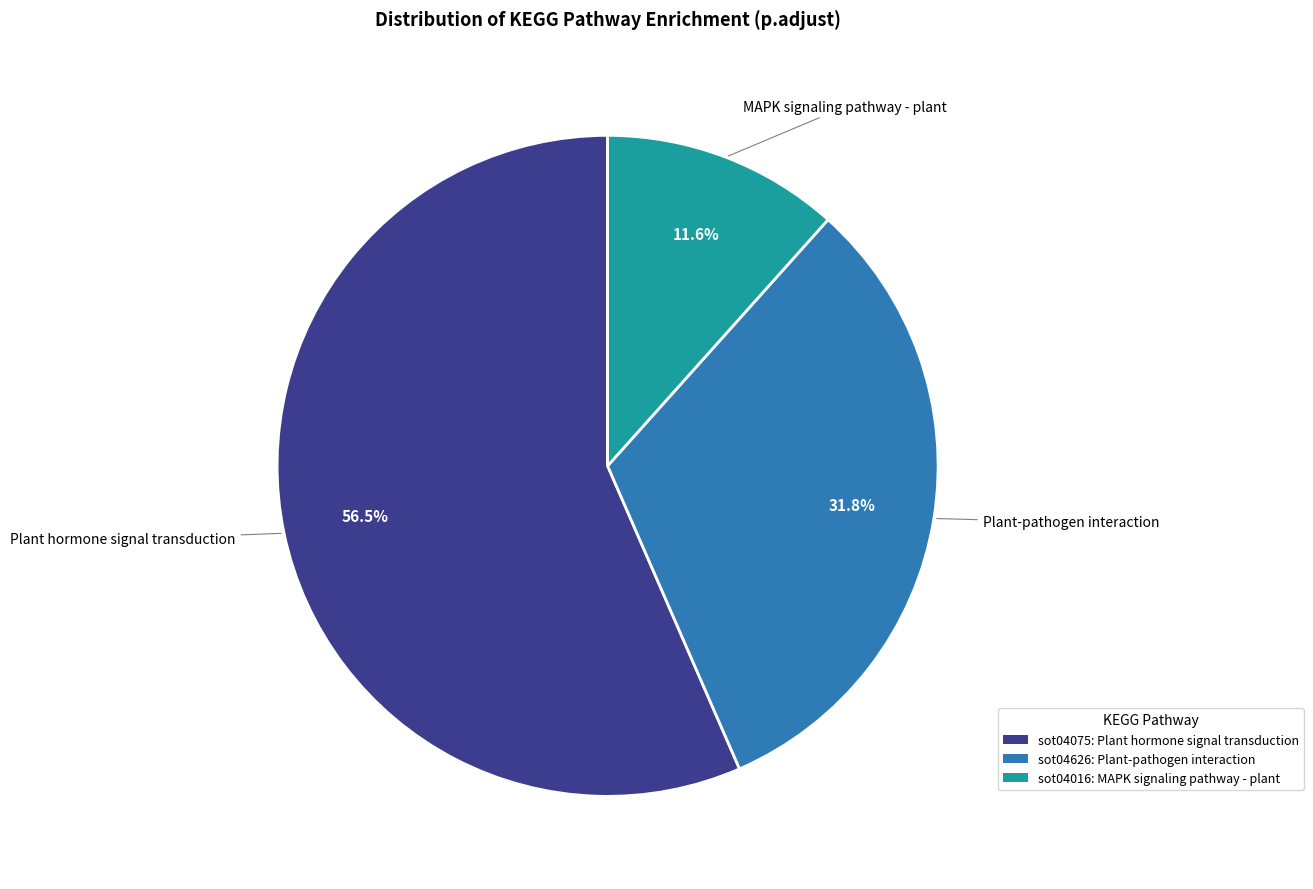

What is the majority slice?

sot04075: Plant hormone signal transduction